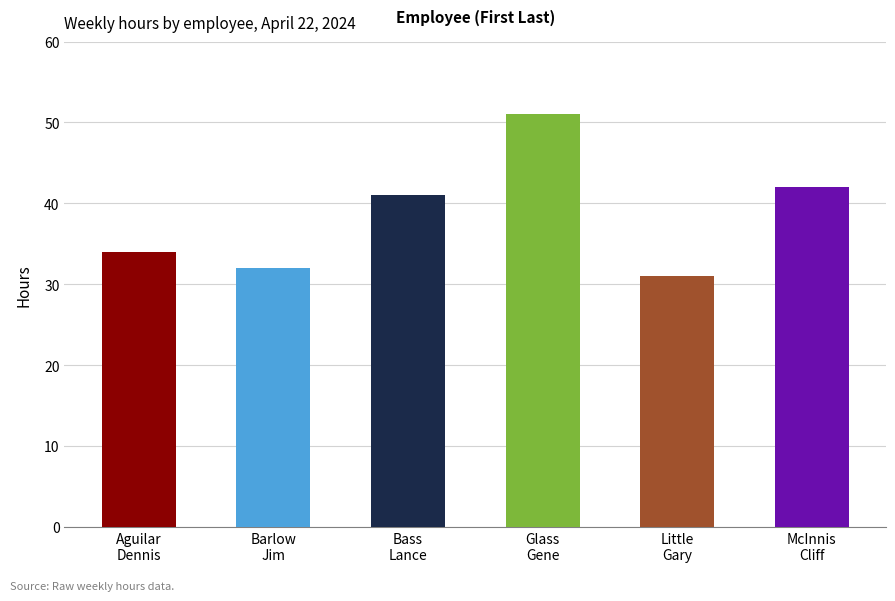

The McInnis Cliff series shows 25 at 2024-04-15. True or false?

False